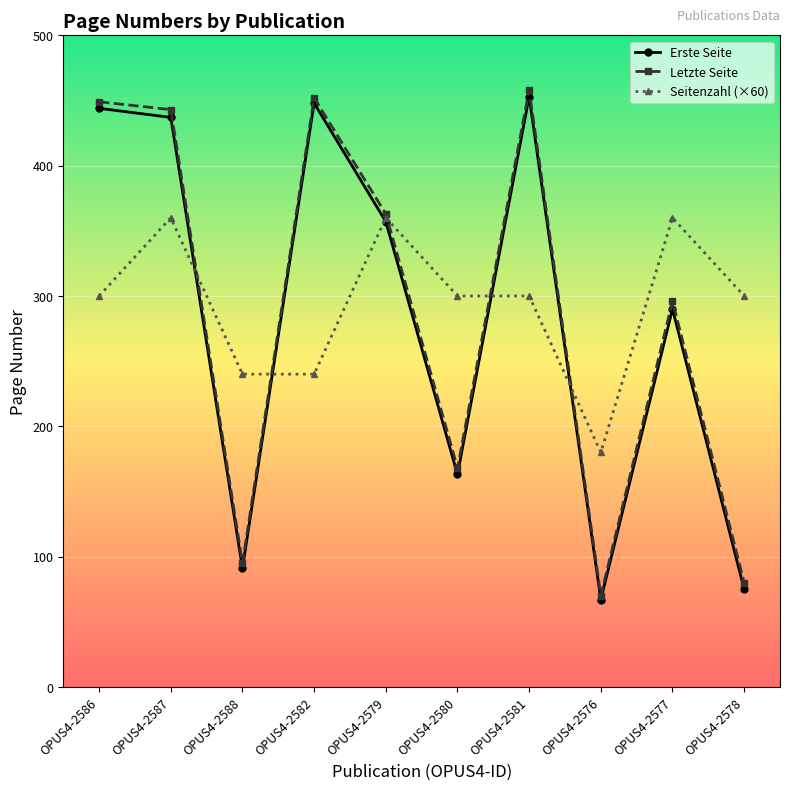

The Seitenzahl (×60) series shows 111 at OPUS4-2580. True or false?

False